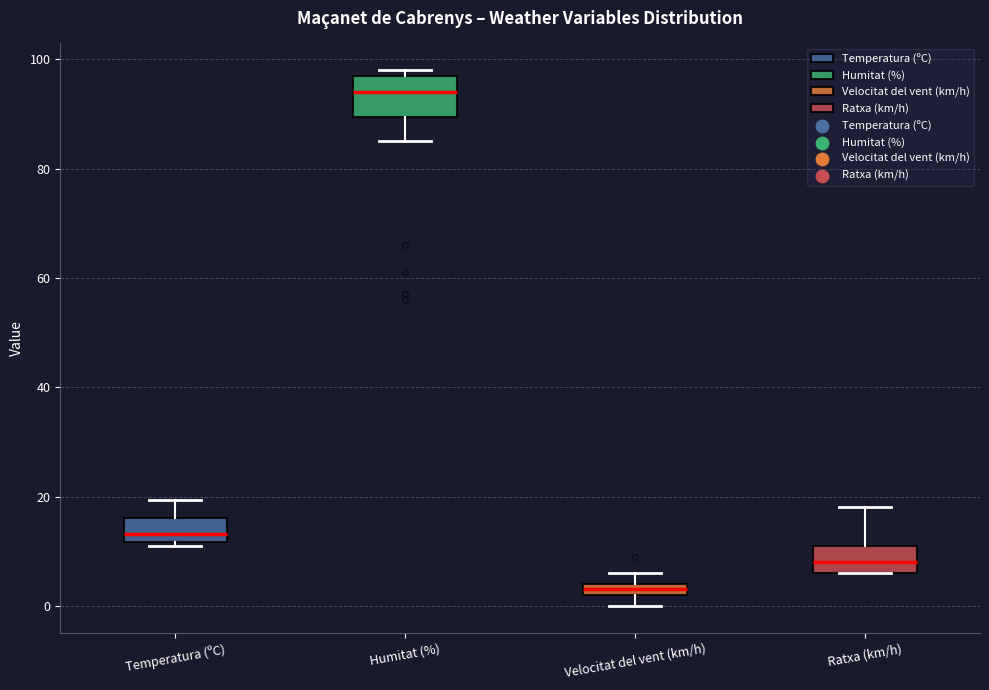

Comparing the boxes themselves (not the whiskers), which one is the tallest?

Humitat (%)